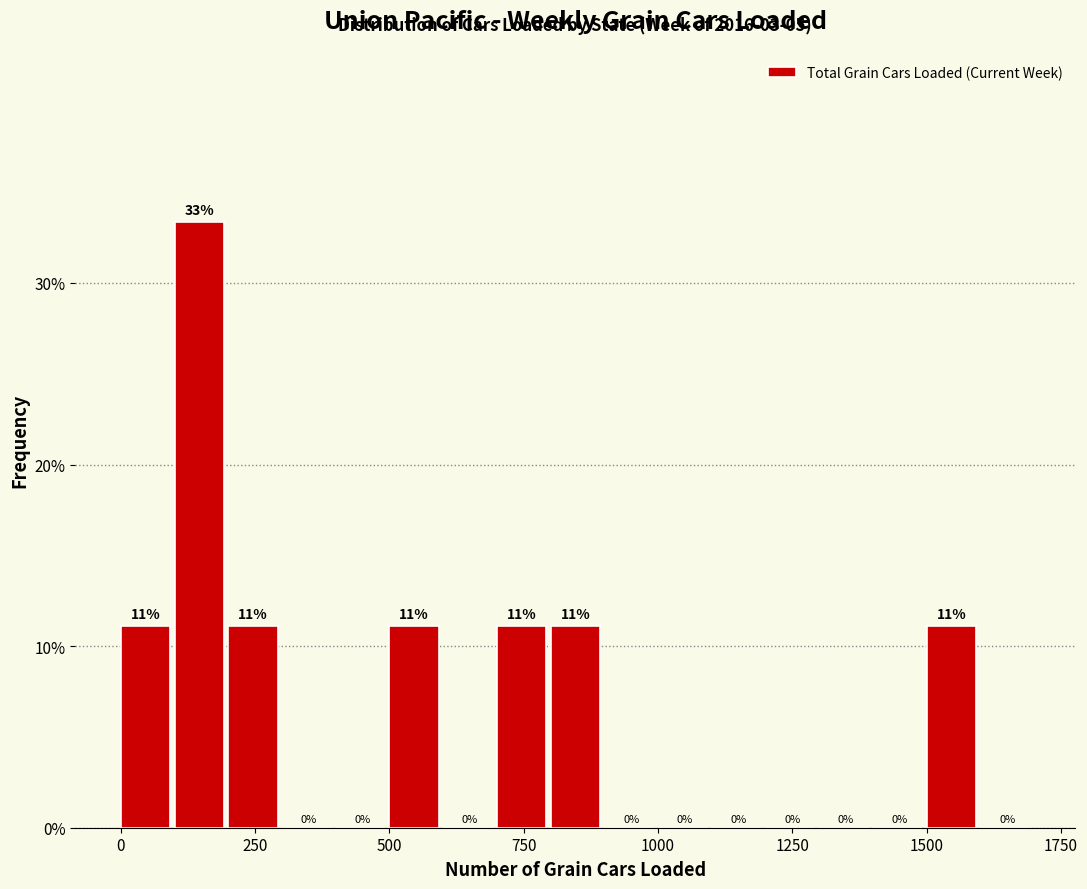

Around what value on the x-axis is the tallest bar? Give the approximate position of its centre, as read against the axis.

150